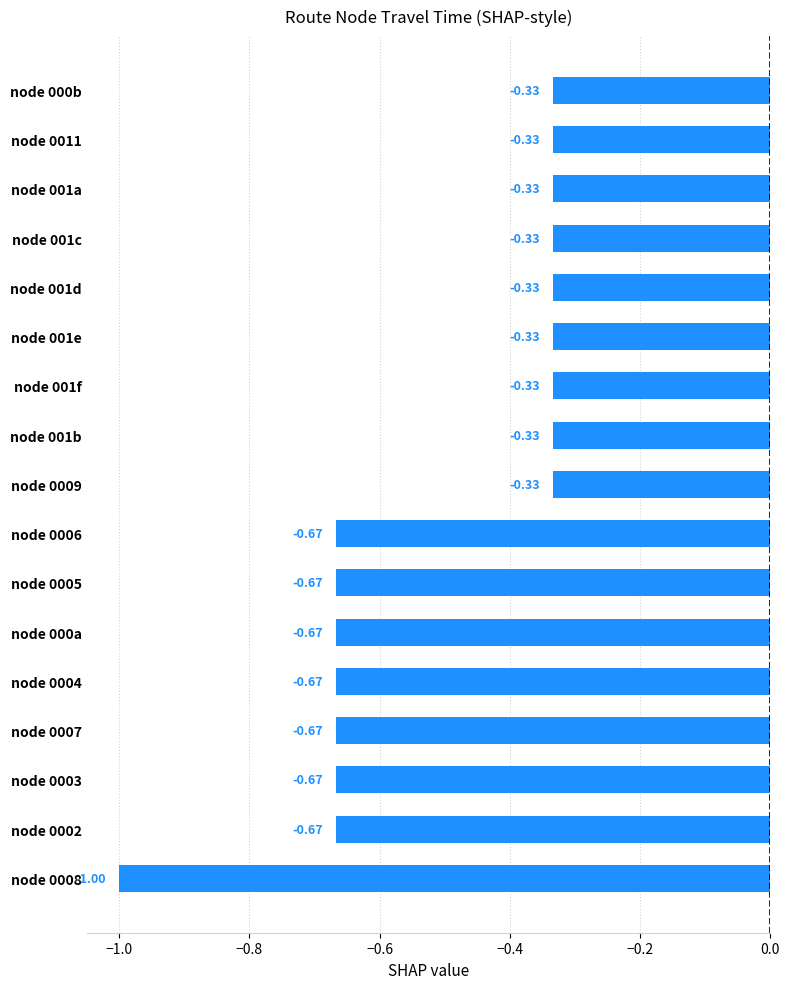

What is the sum of all values?

-8.7